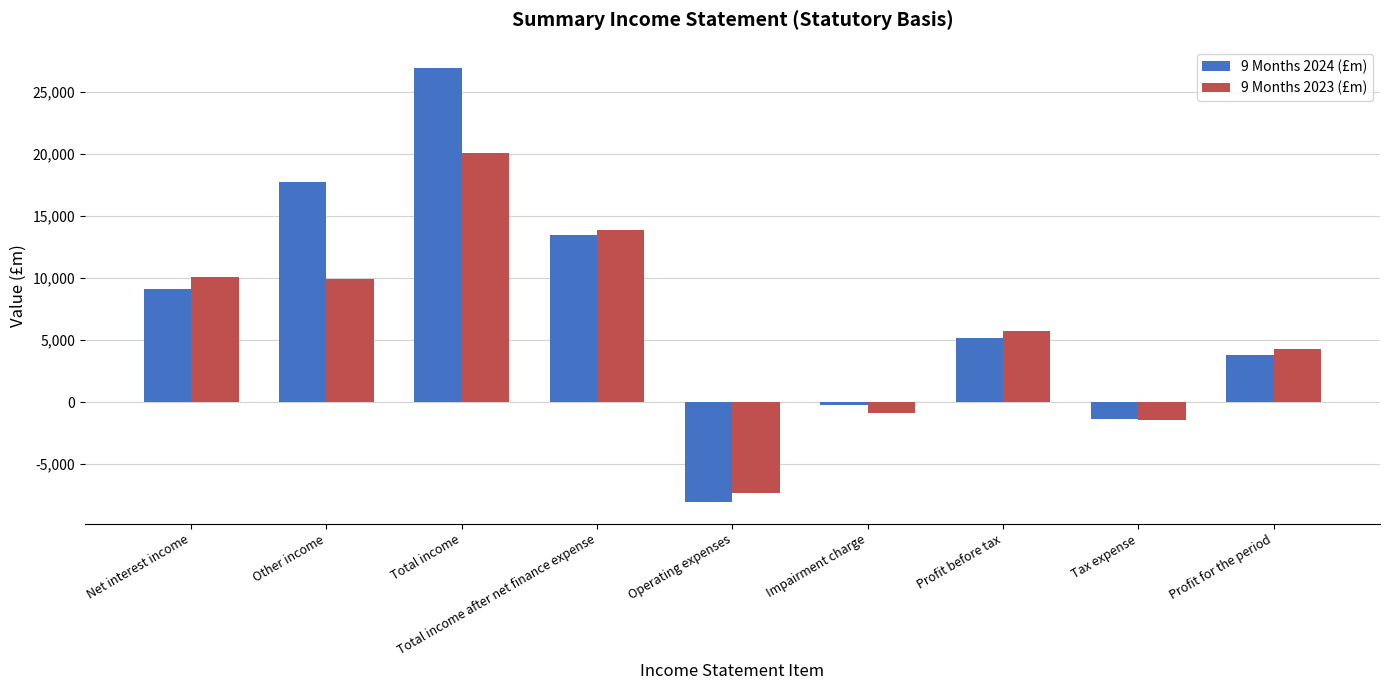

Which category has the highest value in the 9 Months 2023 (£m) series?

Total income